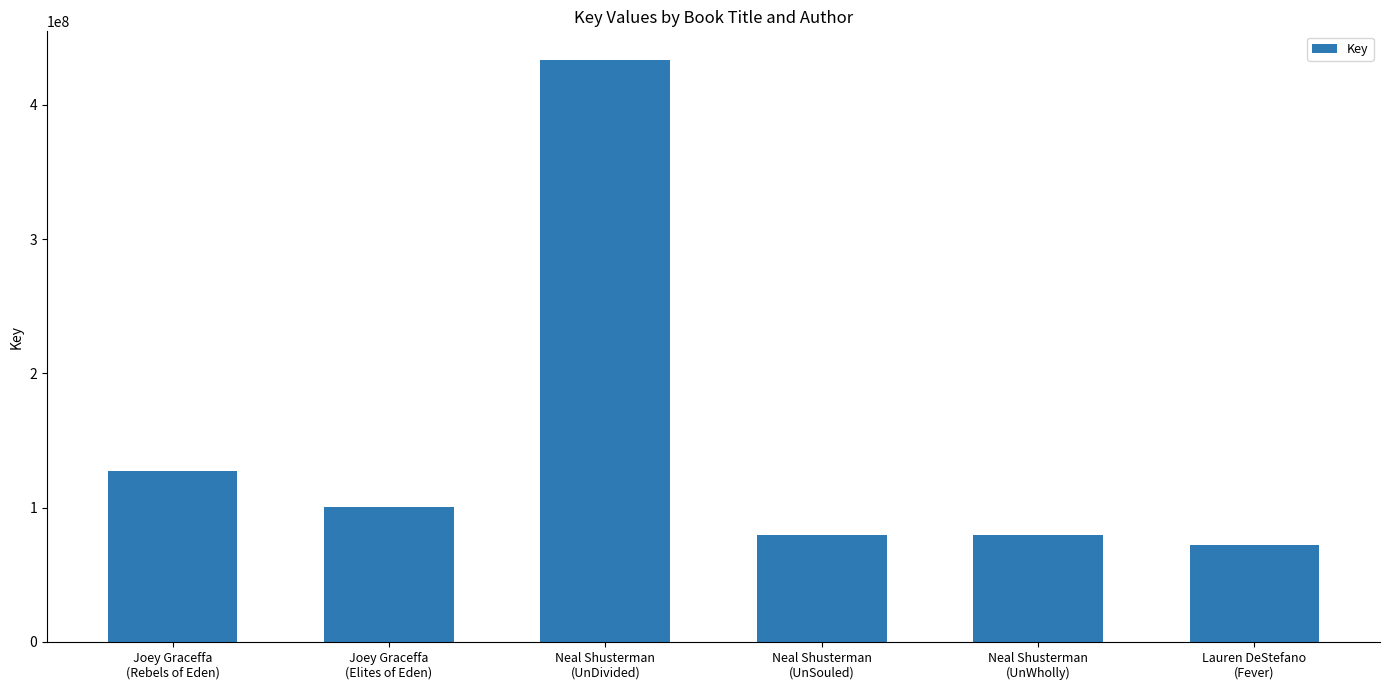

What is the smallest value displayed?

71844843